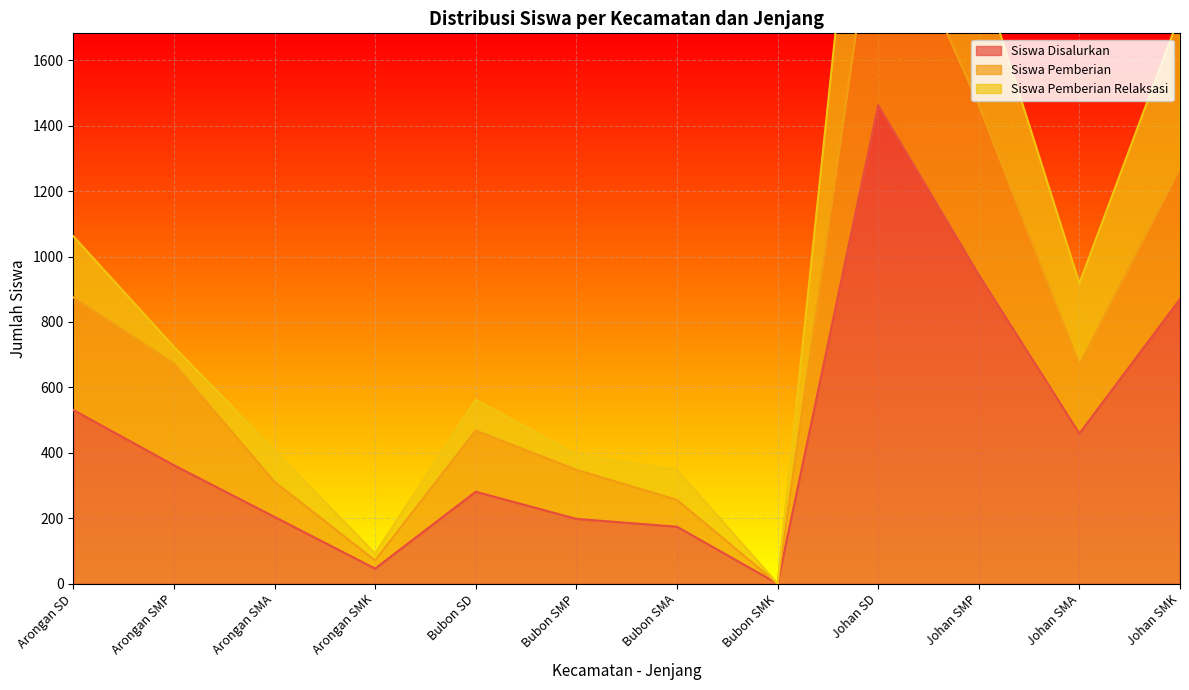

Which has a higher value, Bubon SD or Johan SMP?

Johan SMP